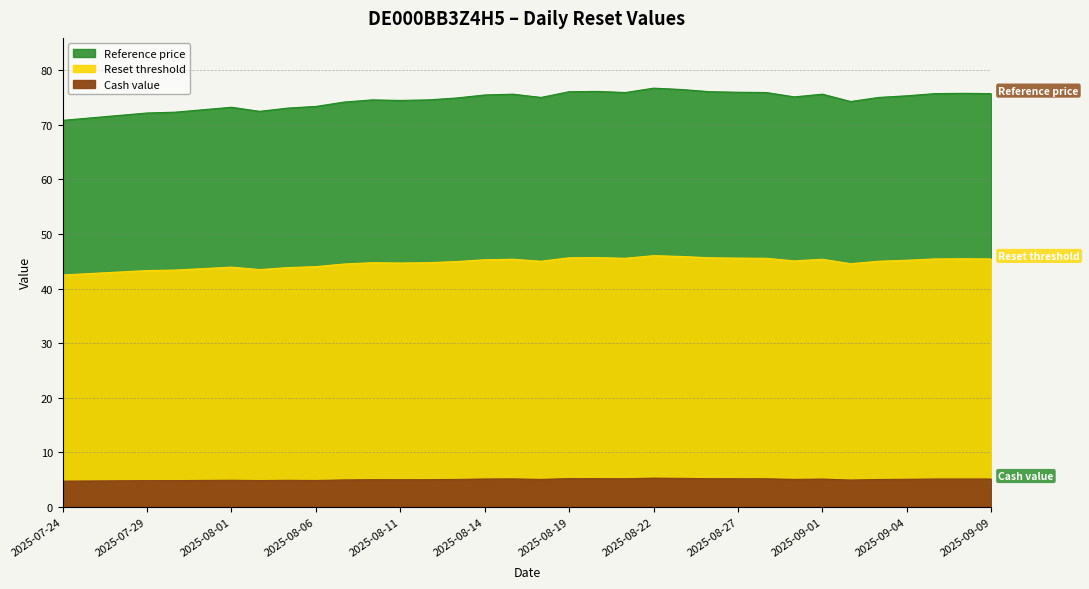

What is the sum of all Reference price values?

1519.9